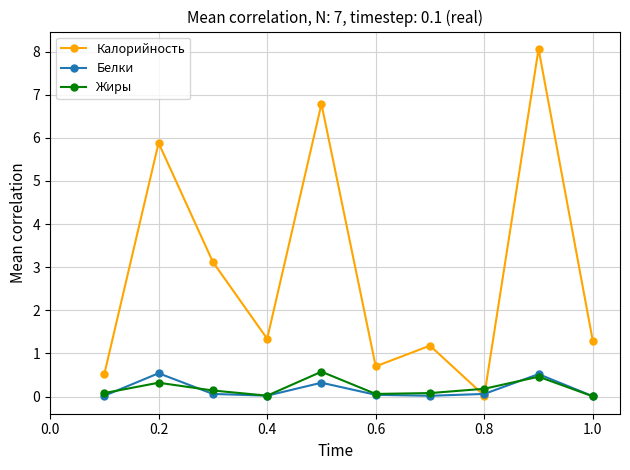

What is the value of the Калорийность point at the 9th from the left?

8.1